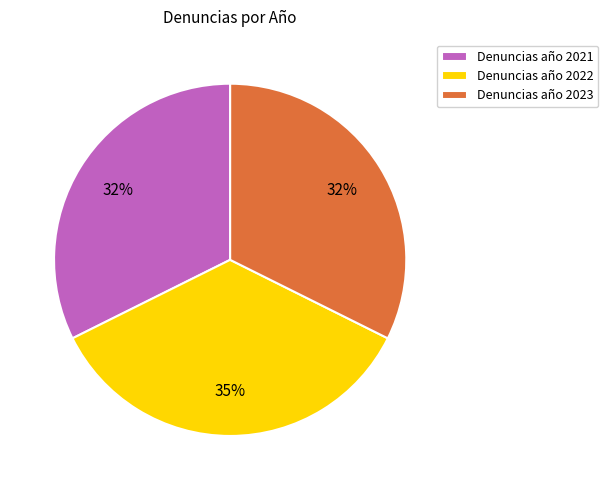

How many slices are in this pie chart?

3